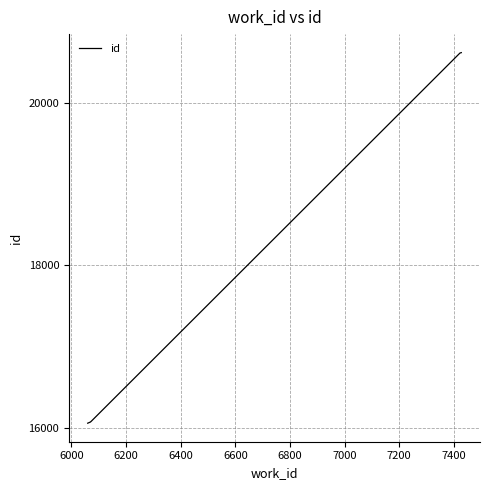

Count the number of categories in the chart.

5